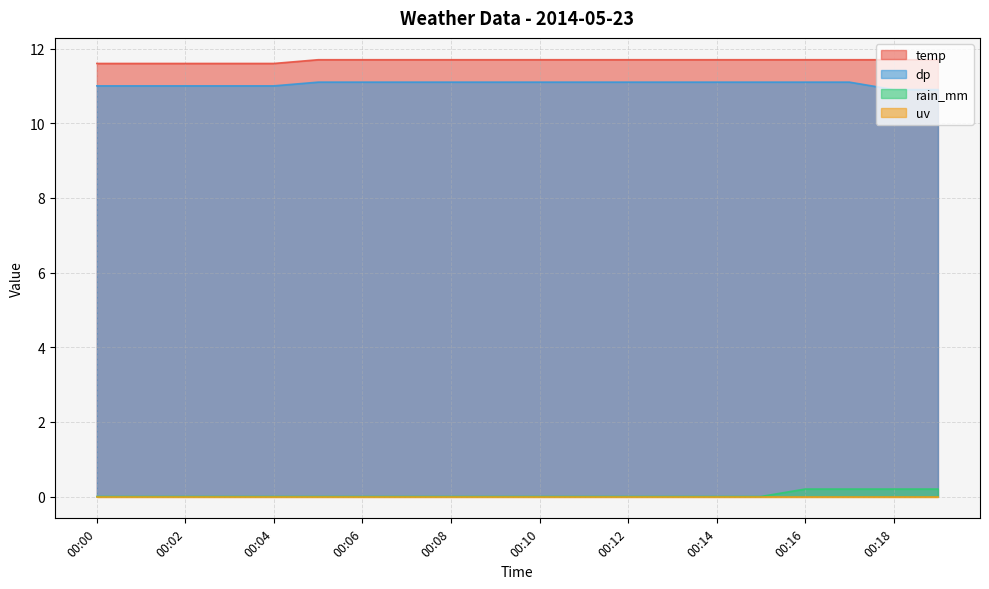

Which category has the highest value in the dp series?

00:05